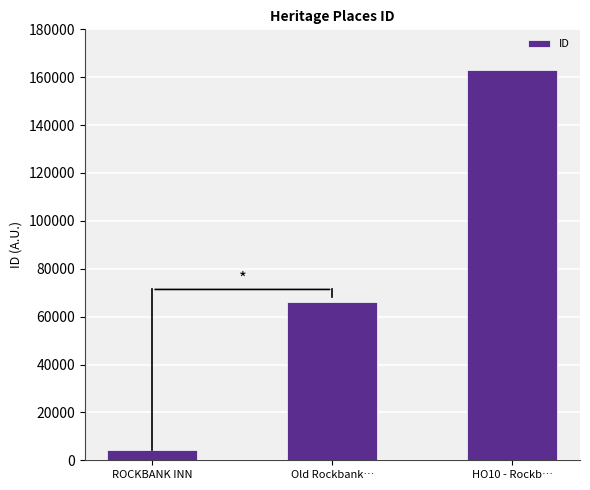

True or false: the data shows 162932 at HO10 - Rockb….

True